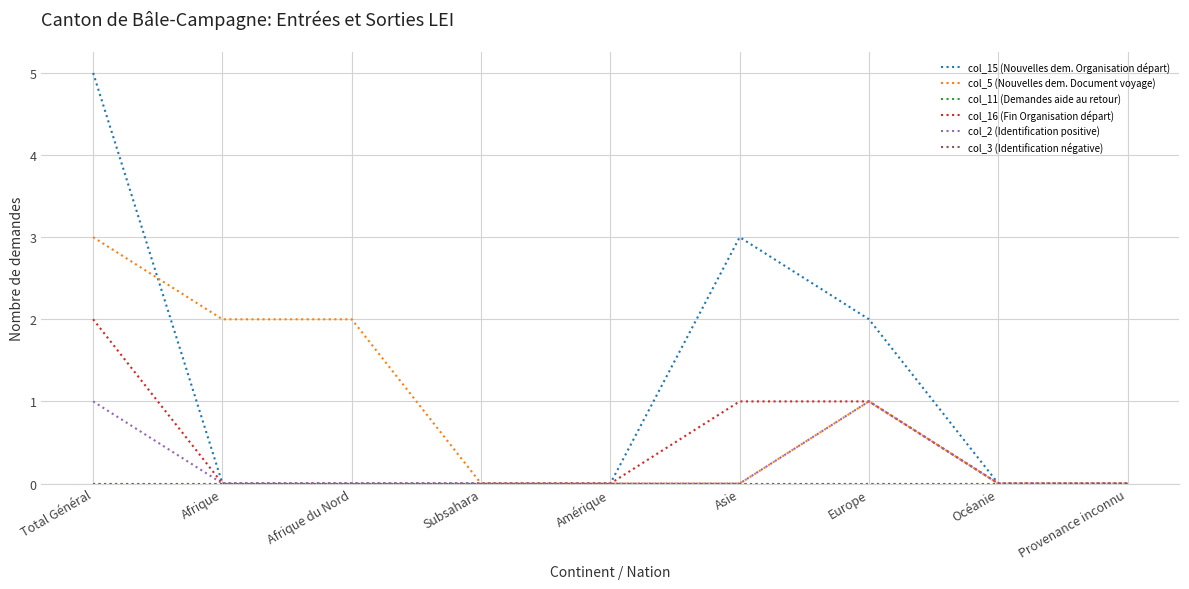

True or false: col_15 (Nouvelles dem. Organisation départ) and col_11 (Demandes aide au retour) intersect in this chart.

False